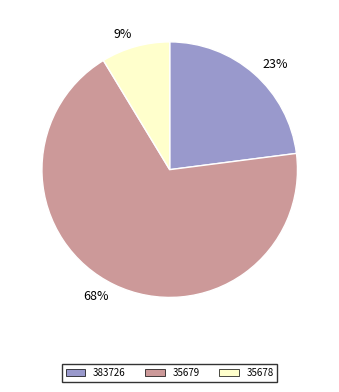

What is the largest slice in the pie chart?

68%